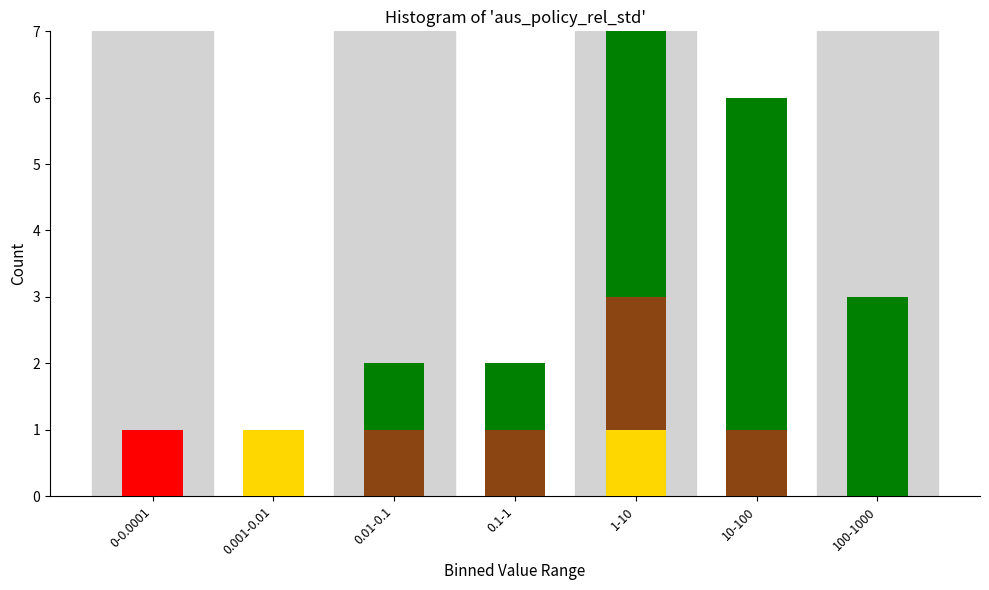

At which category is the sum across all series the highest?

1-10